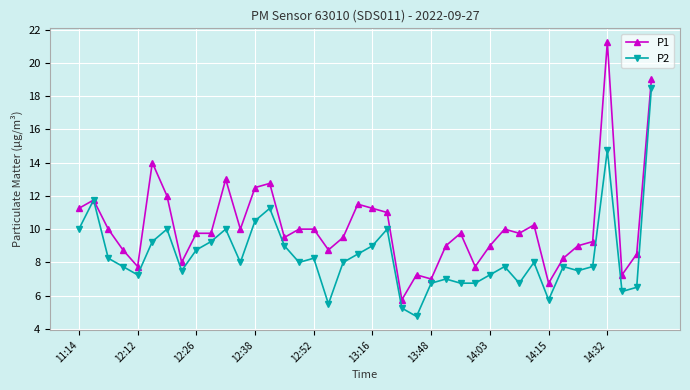

Which series has the largest total across all categories?

P1